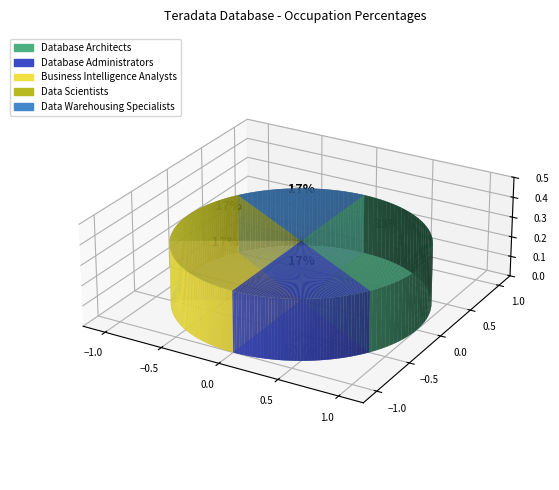

Between Business Intelligence Analysts and Data Warehousing Specialists, which is larger?

Business Intelligence Analysts